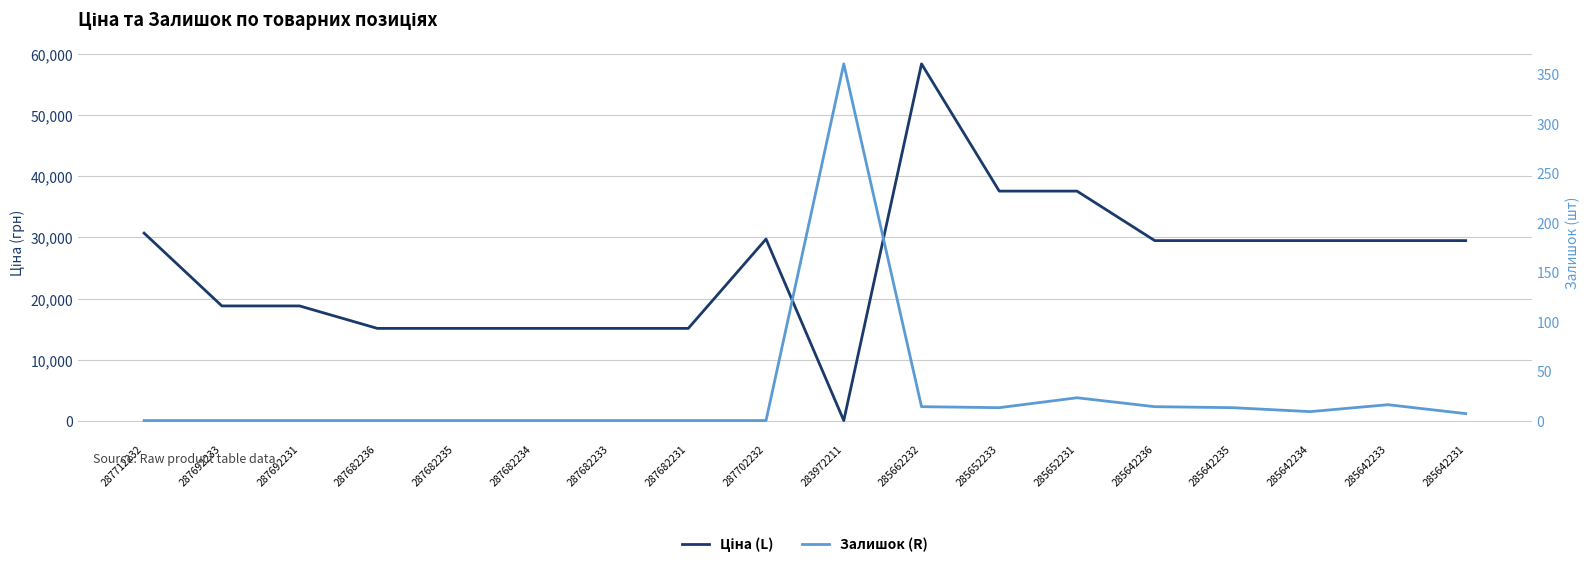

Does the chart display data point markers on the line(s)?

No